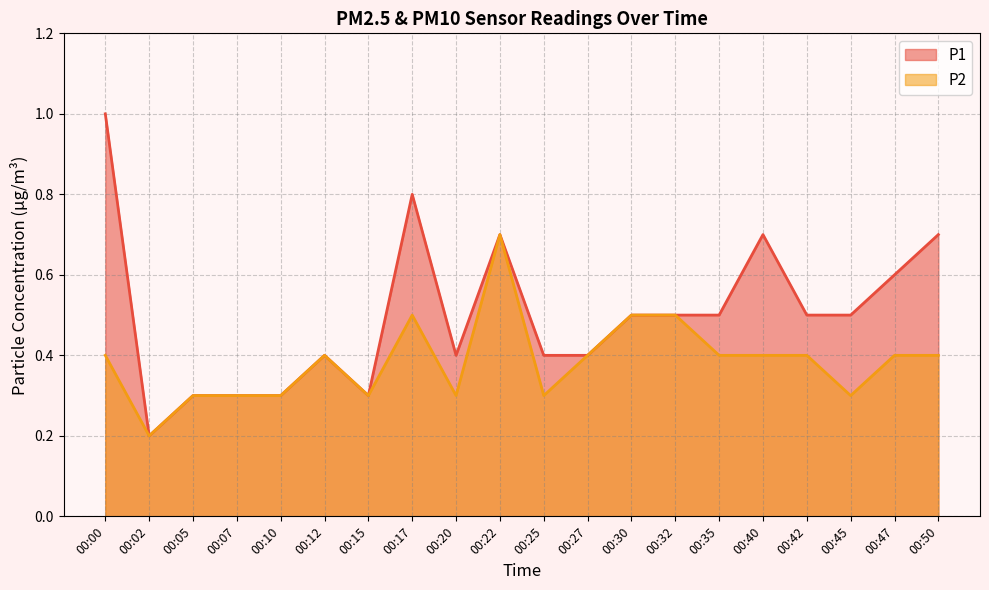

What is the smallest value displayed?

0.2